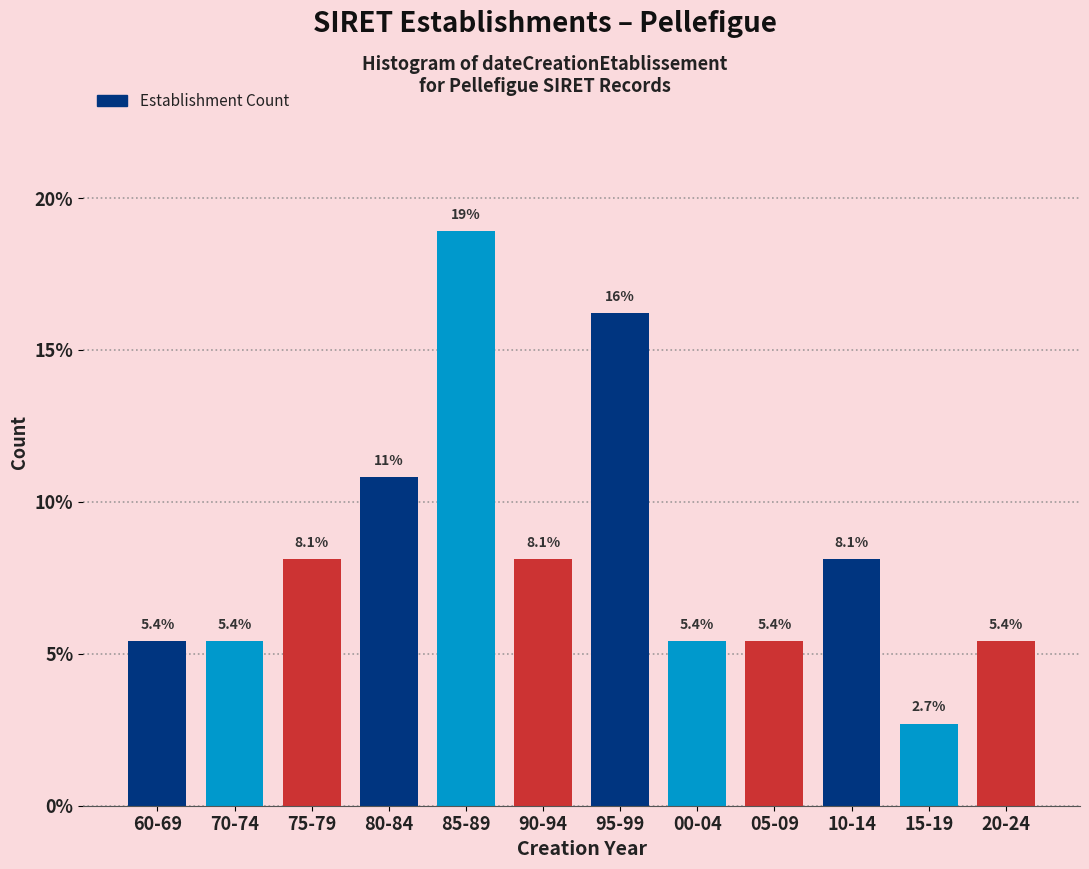

Reading right to left, transcribe all the data shown in this chart.

20-24=5.4	15-19=2.7	10-14=8.1	05-09=5.4	00-04=5.4	95-99=16.2	90-94=8.1	85-89=18.9	80-84=10.8	75-79=8.1	70-74=5.4	60-69=5.4